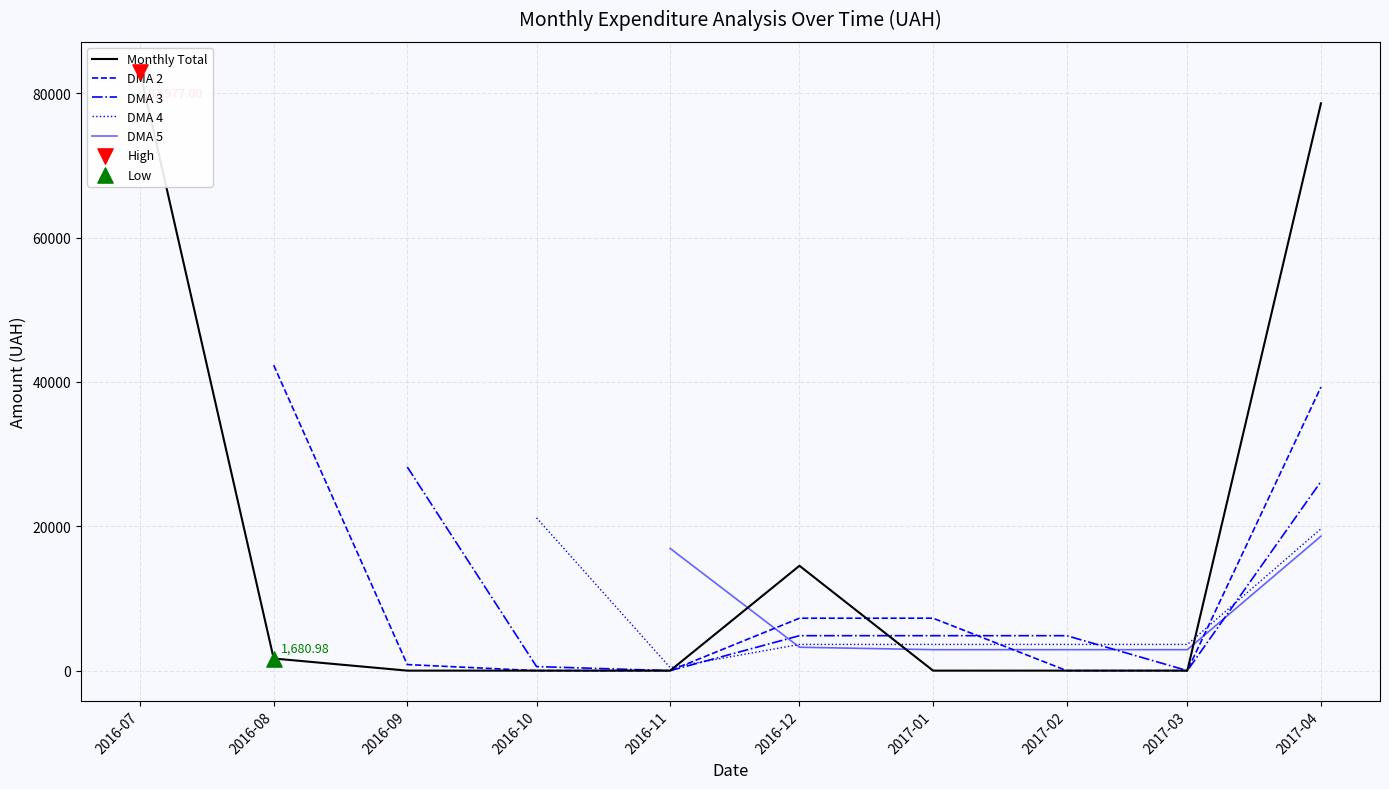

At which category is the sum across all series the highest?

2017-04